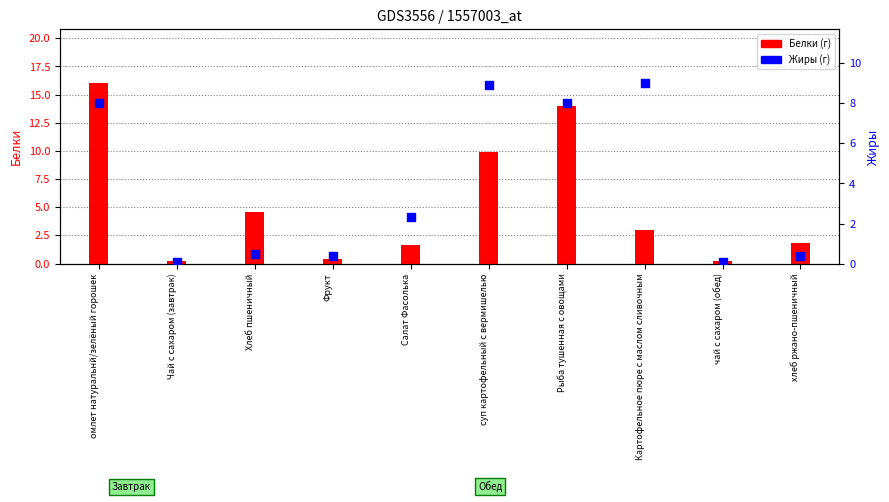

Which series contains the highest Y value?

Белки